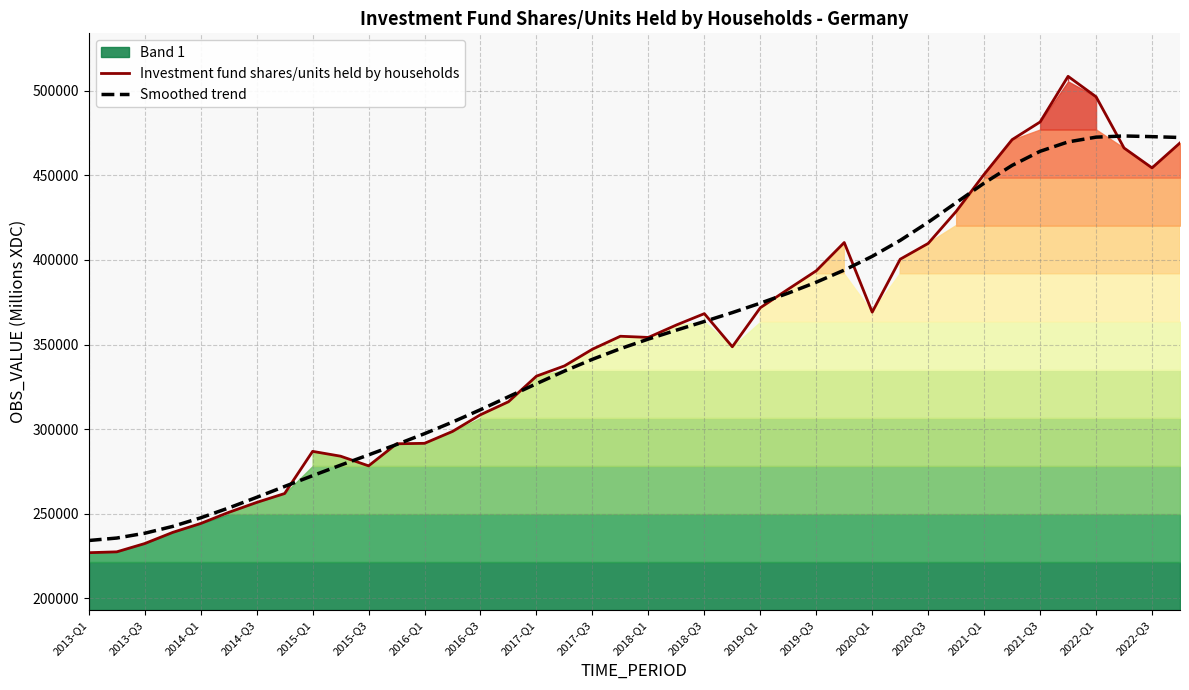

What is the sum of all Smoothed trend values?

14062390.0